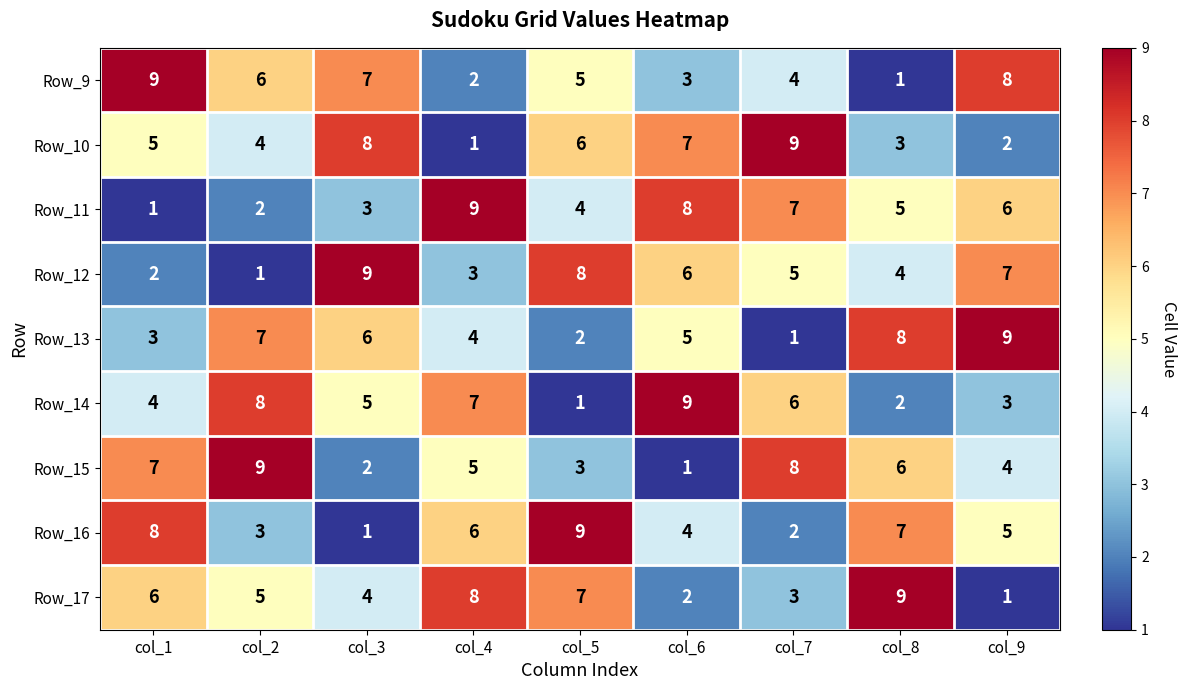

What is the spread (max minus min) of values at col_4?

8